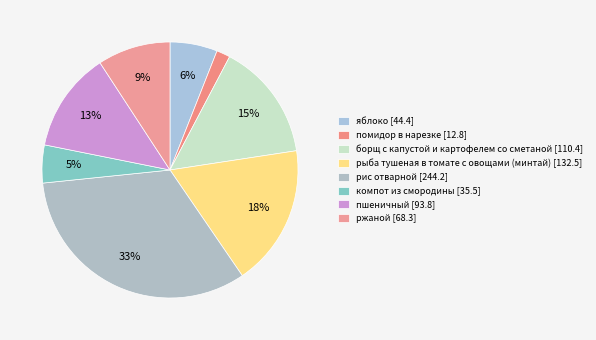

Rank the categories by value from lowest to highest.

помидор в нарезке [12.8], компот из смородины [35.5], яблоко [44.4], ржаной [68.3], пшеничный [93.8], борщ с капустой и картофелем со сметаной [110.4], рыба тушеная в томате с овощами (минтай) [132.5], рис отварной [244.2]